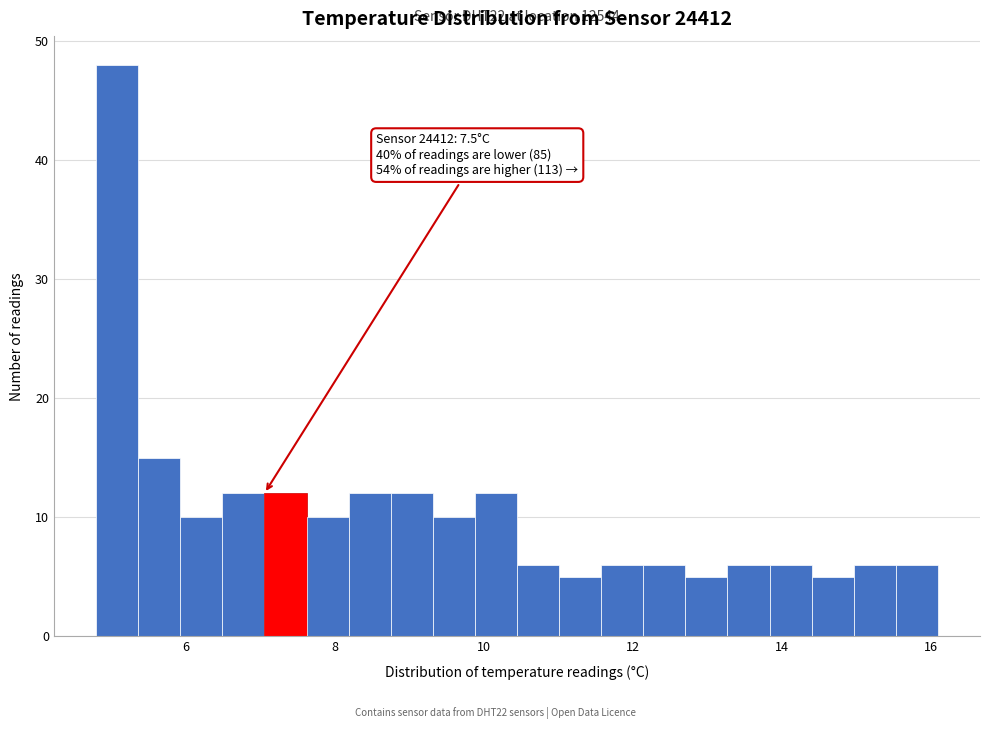

Around what value on the x-axis is the tallest bar? Give the approximate position of its centre, as read against the axis.

5.0